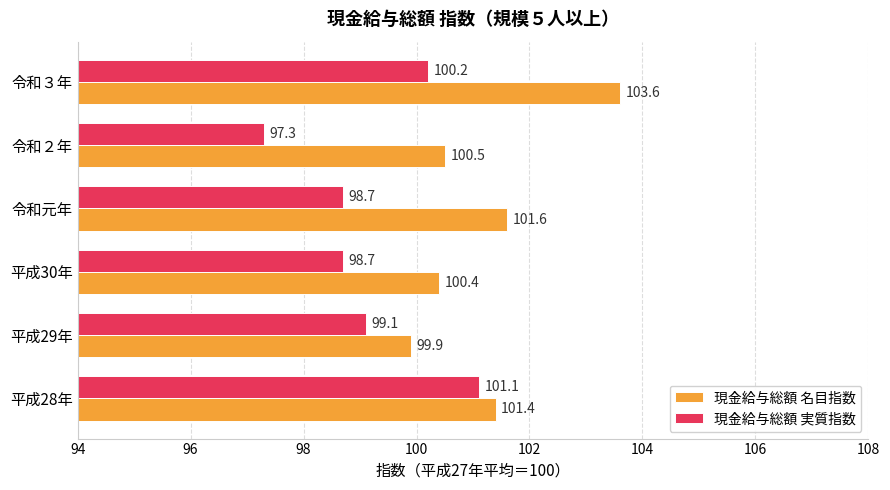

Between 平成29年 and 令和２年, which series saw the biggest shift?

現金給与総額 実質指数